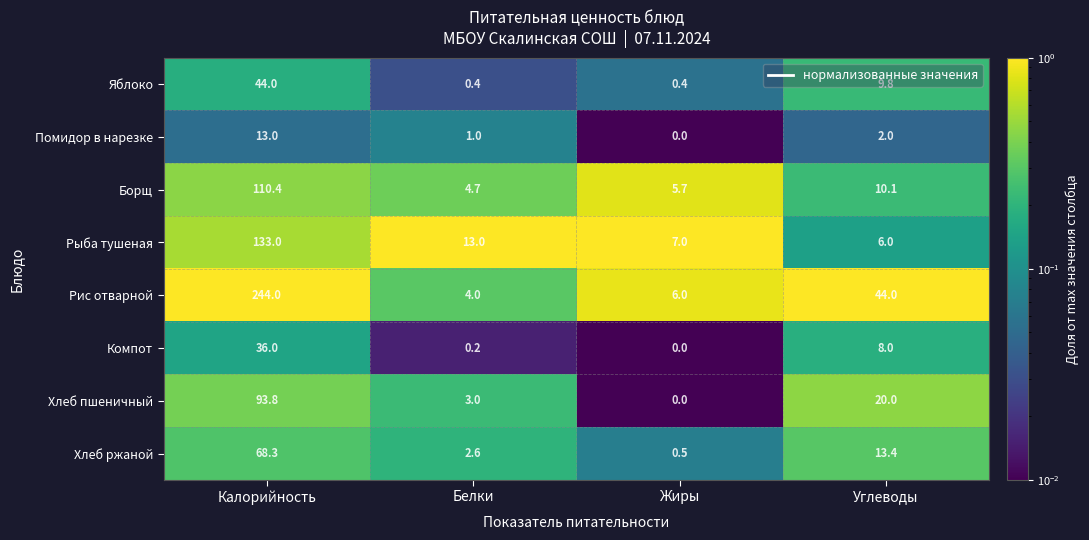

Is it true that Рыба тушеная equals 9.5 at Углеводы?

False